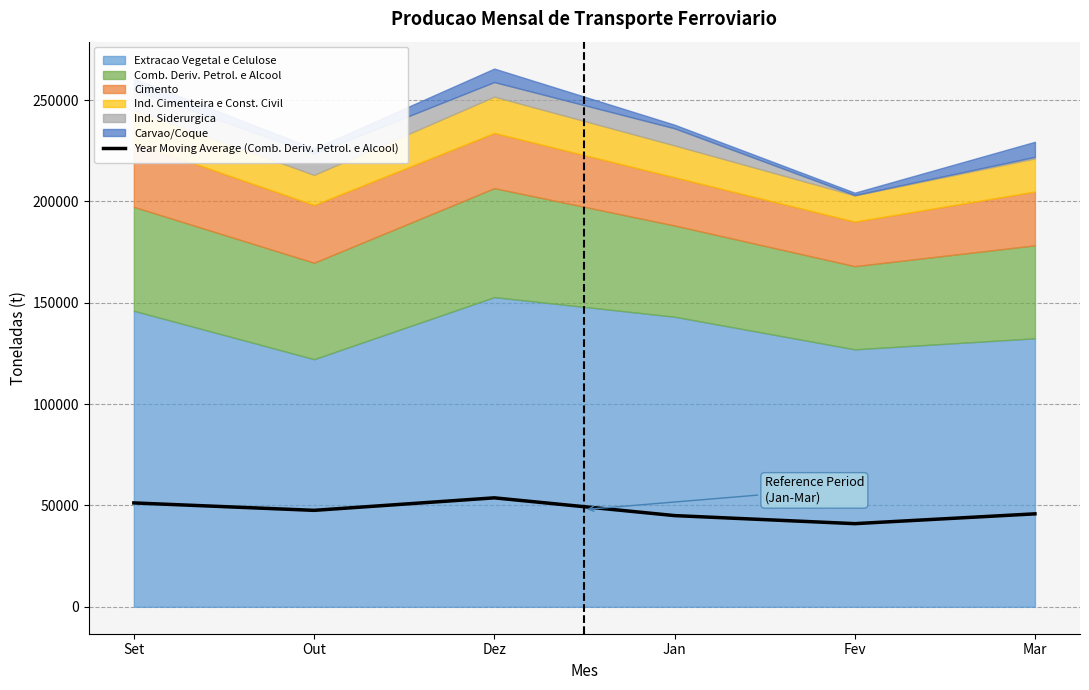

Rank the categories by value from lowest to highest.

Fev, Jan, Mar, Out, Set, Dez